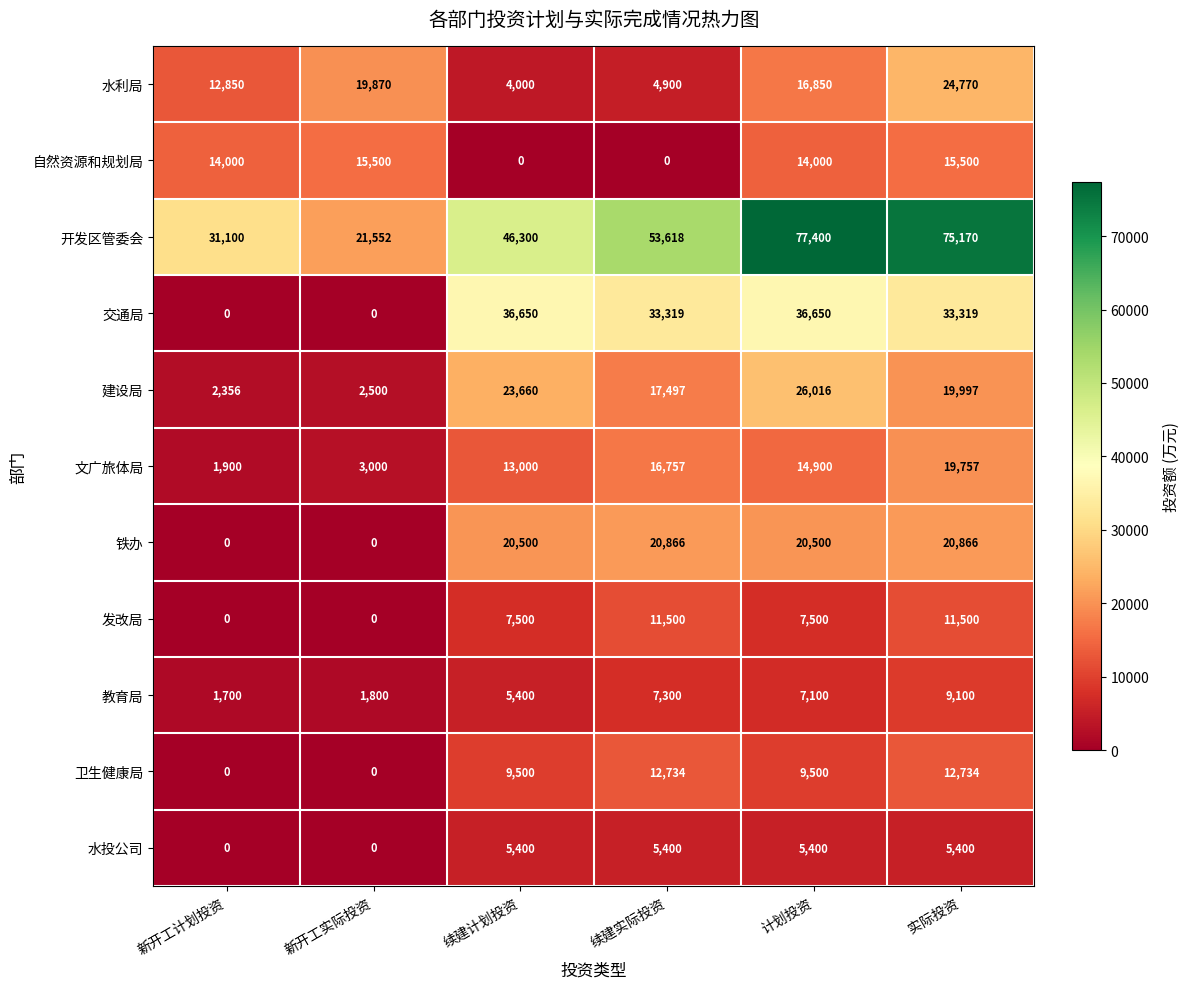

What is the total value across all series at 新开工实际投资?

64222